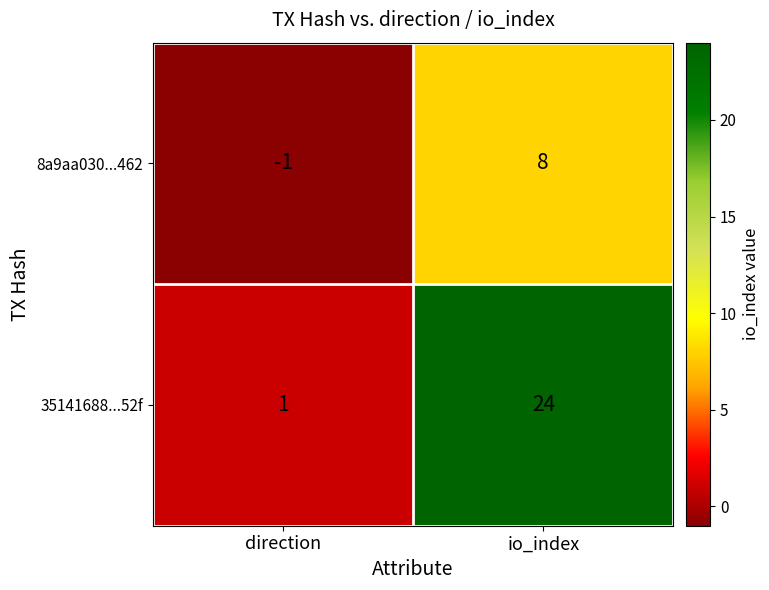

What is the difference between the highest and lowest values at direction?

2